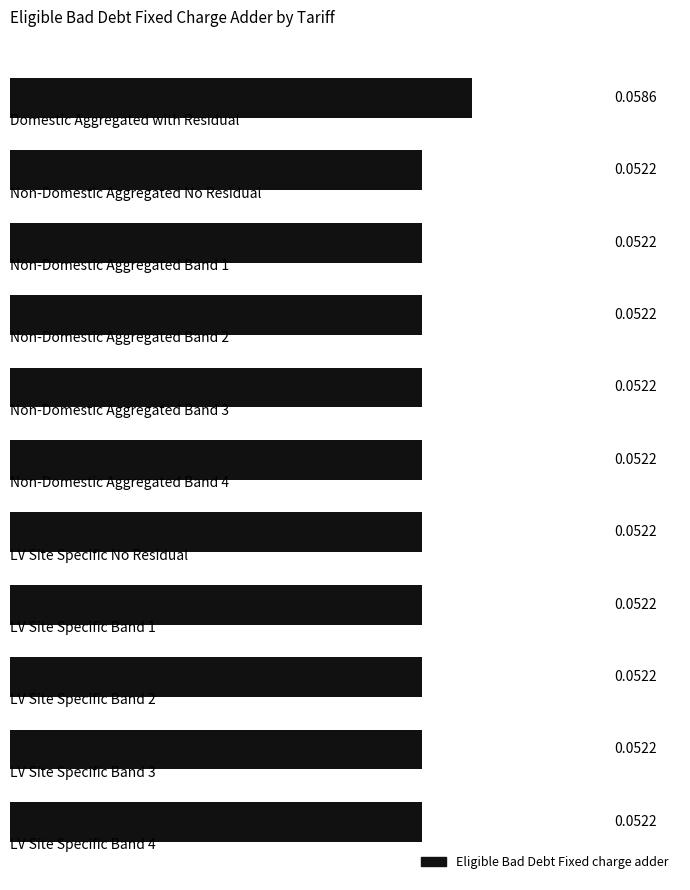

What is the sum of all values?

0.6